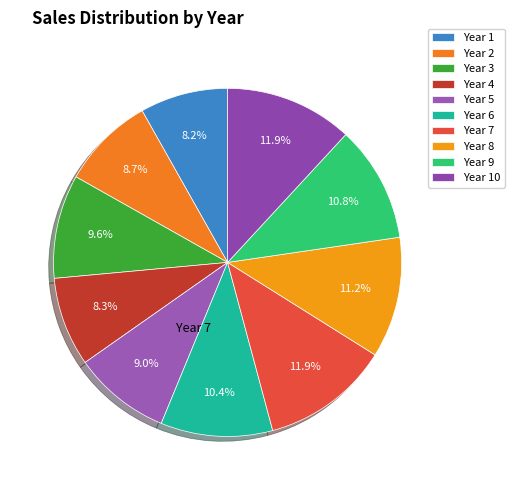

How much of the chart is everything except Year 9?

89.2%